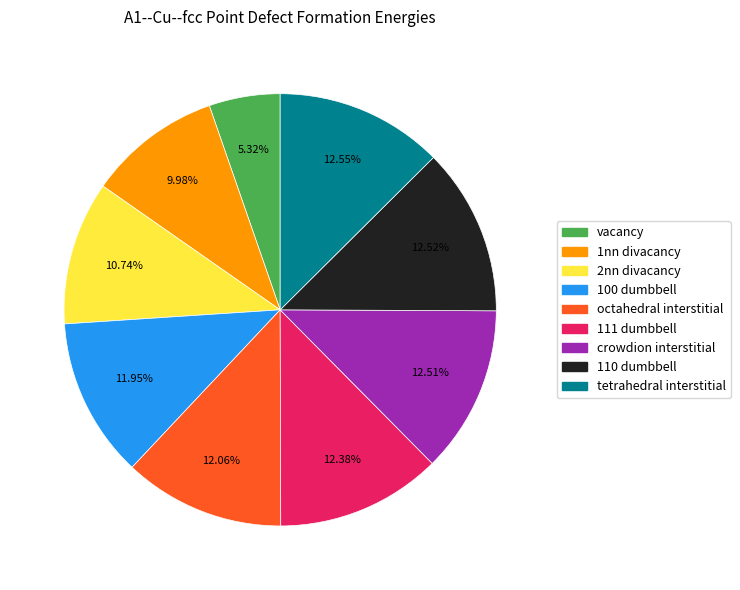

The 1nn divacancy slice represents 10% of the pie. True or false?

True